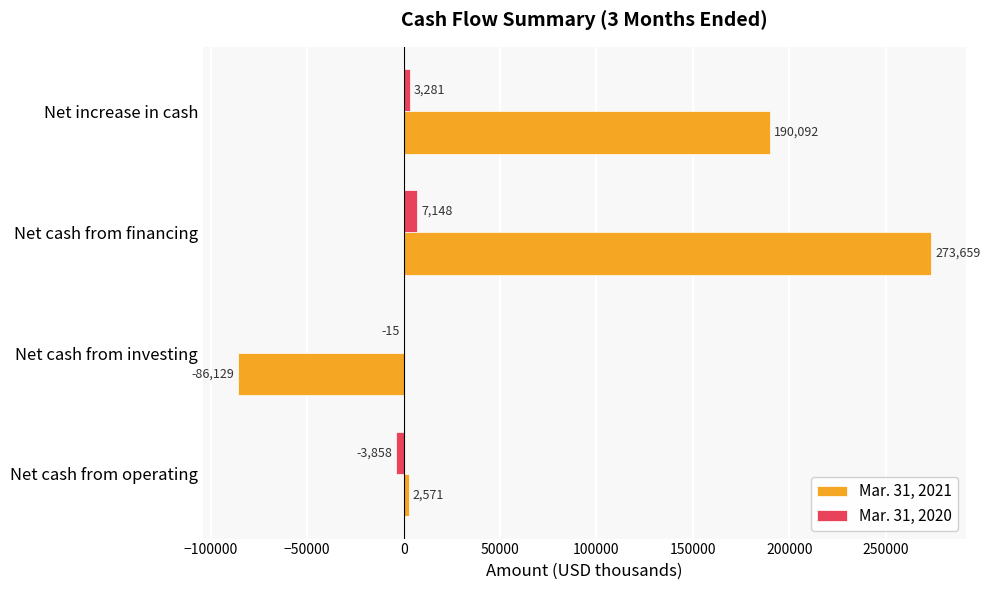

What is the total value across all series at Net cash from financing?

280807